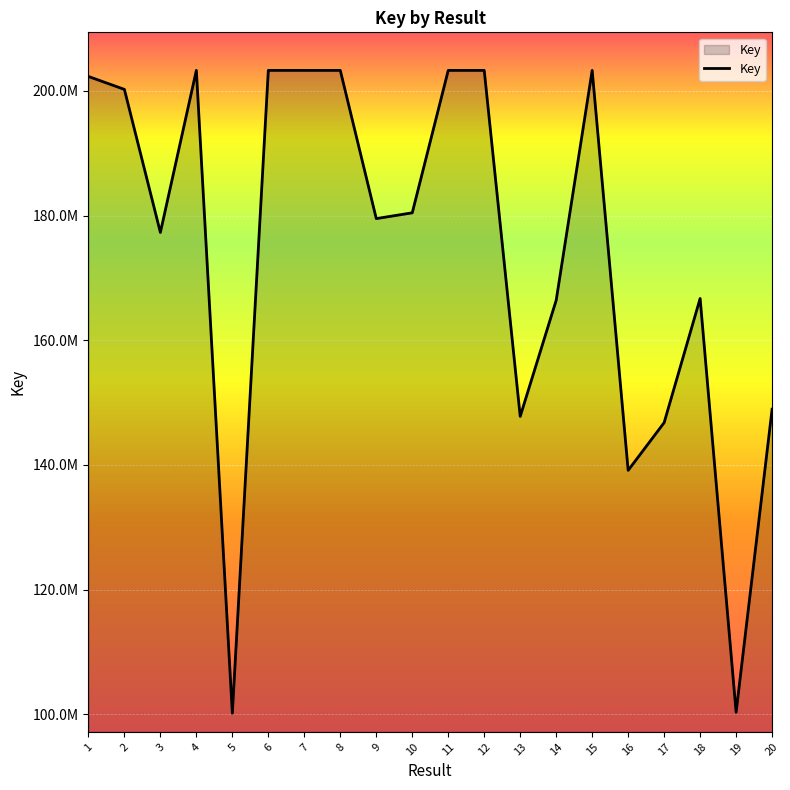

Does the chart have visible grid lines?

Yes